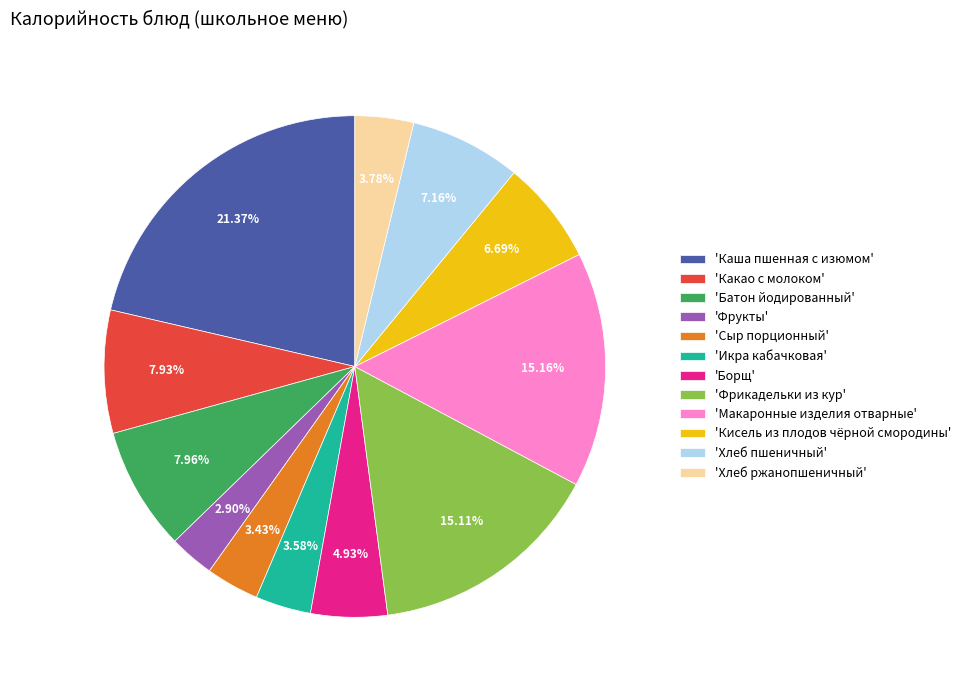

What is the smallest slice in the pie chart?

'Фрукты'